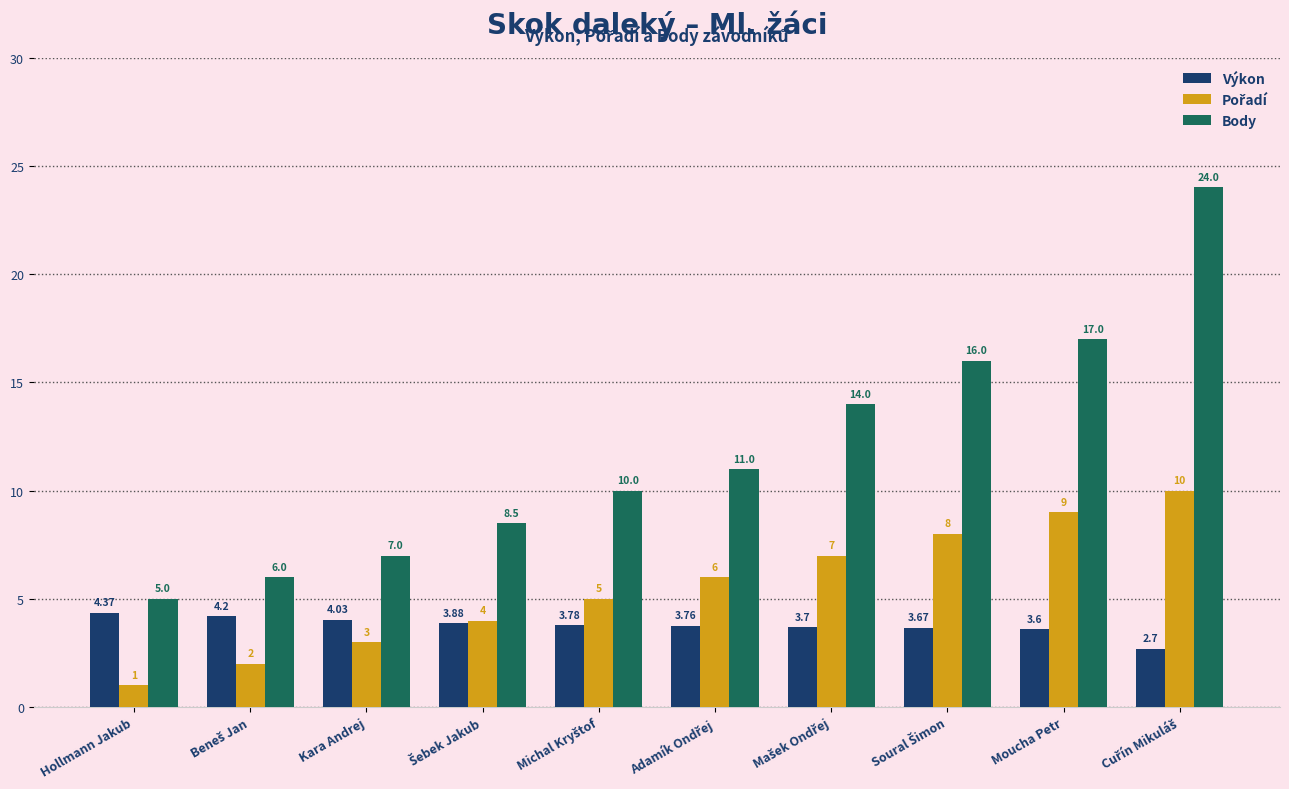

What is the difference between the second highest and second lowest values in the Výkon series?

0.6